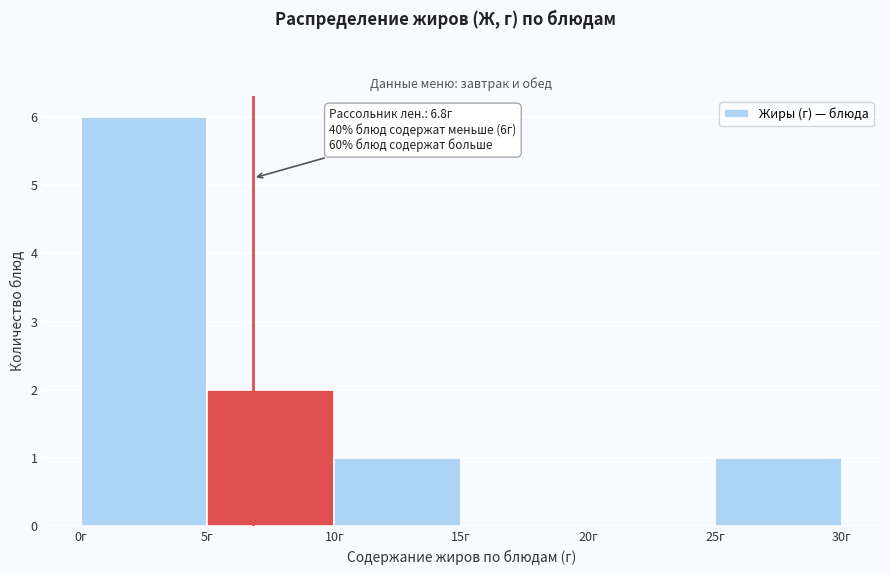

Which range on the x-axis has the tallest bar?

0 to 5